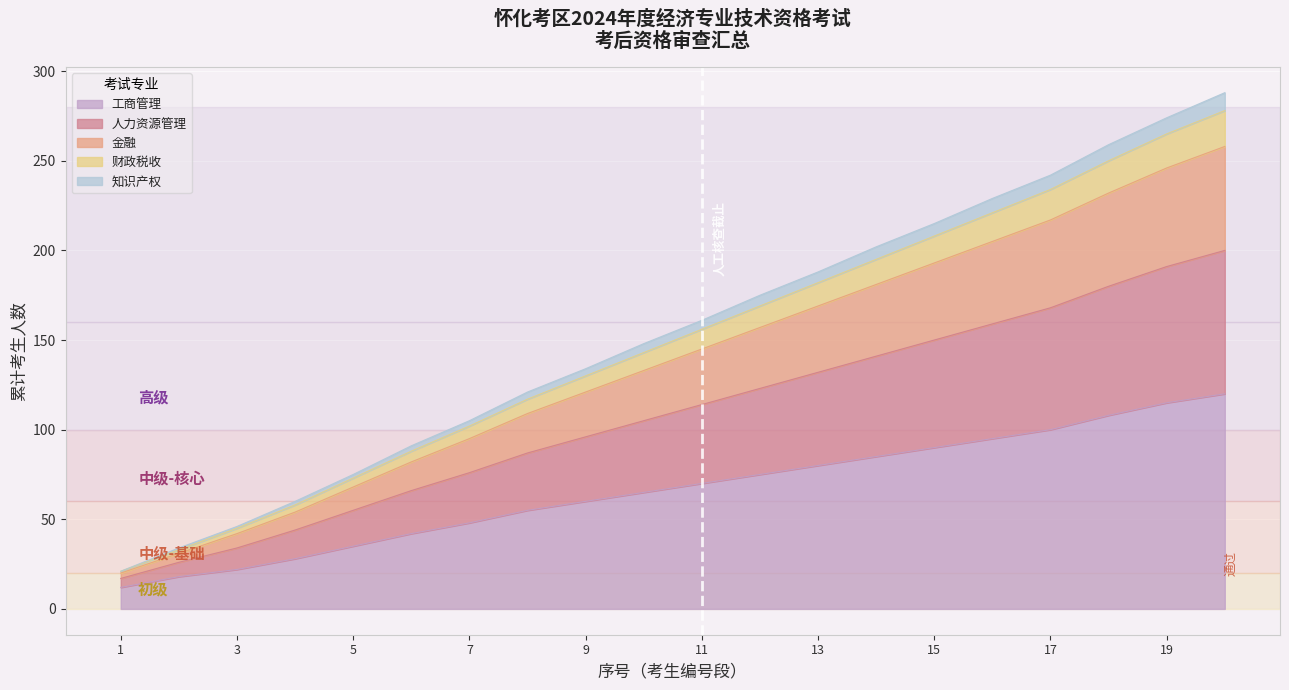

What is the highest value of the 工商管理 series?

120